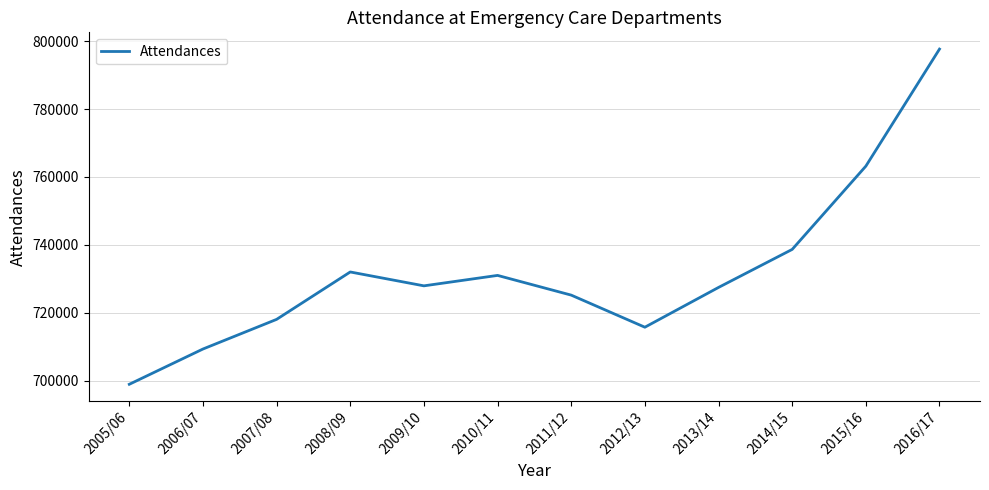

What is the difference between the maximum and minimum values?

98729